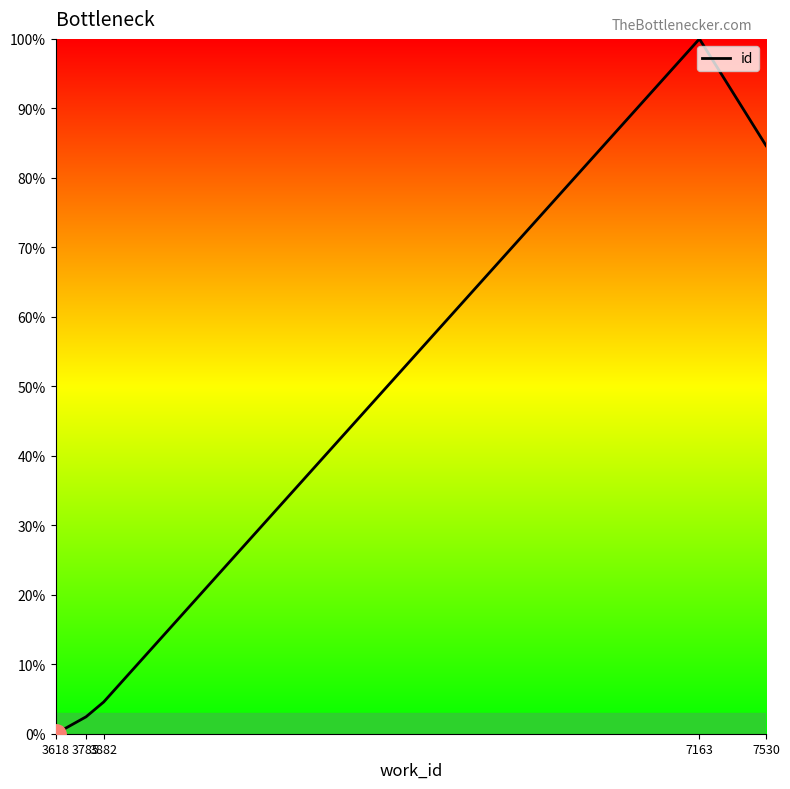

Does the chart have visible grid lines?

No